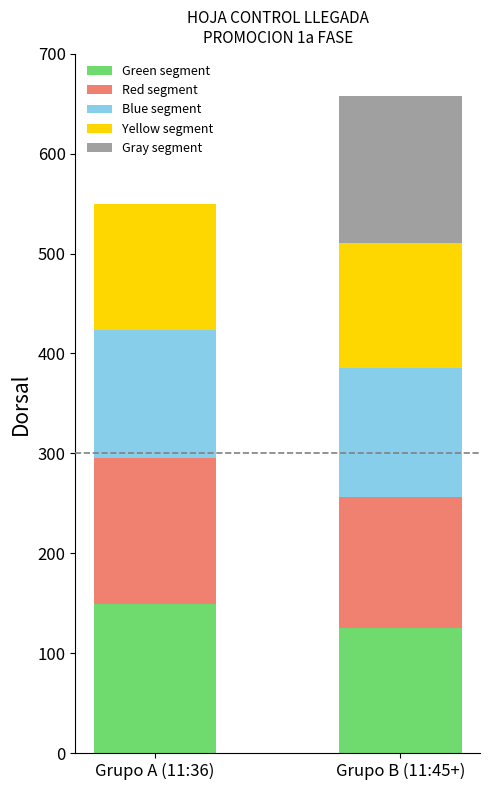

At which category is the sum across all series the highest?

Grupo B (11:45+)